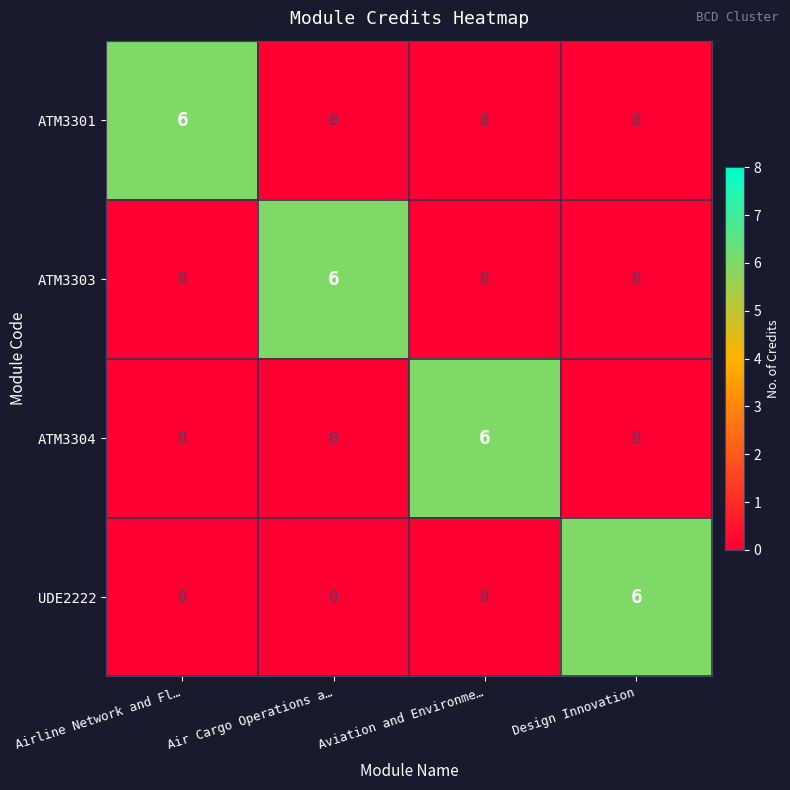

How many values in the ATM3304 series exceed 0?

1